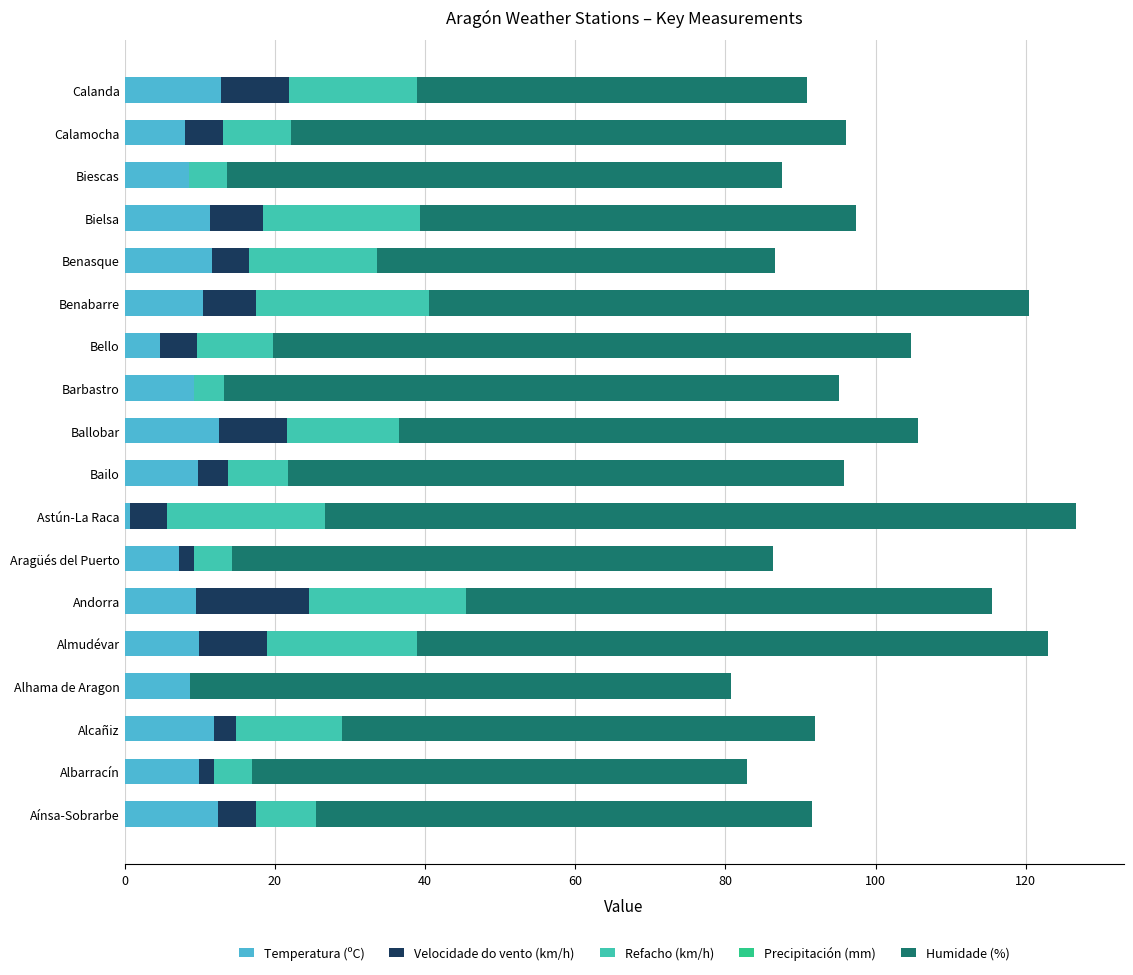

The Temperatura (ºC) series shows 9.9 at Almudévar. True or false?

True